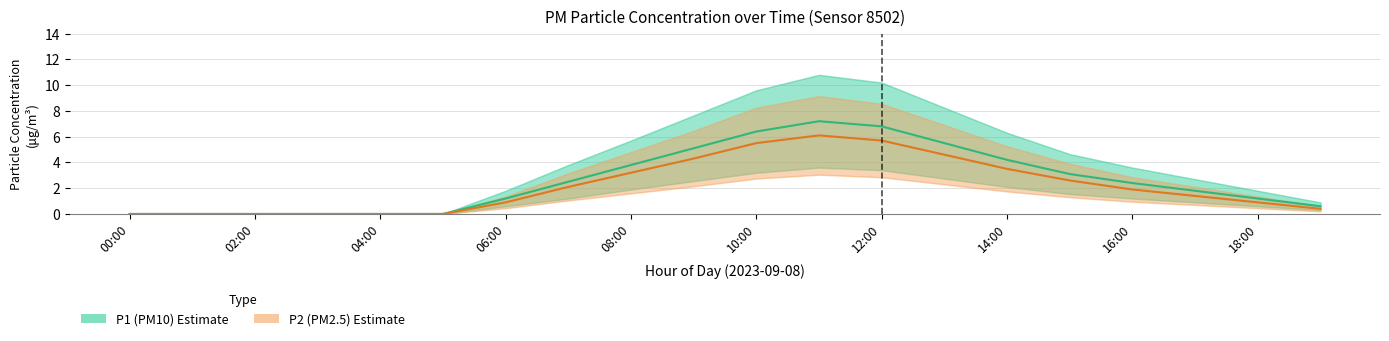

True or false: P1 (PM10) has more than 1 points higher than both neighbors.

False